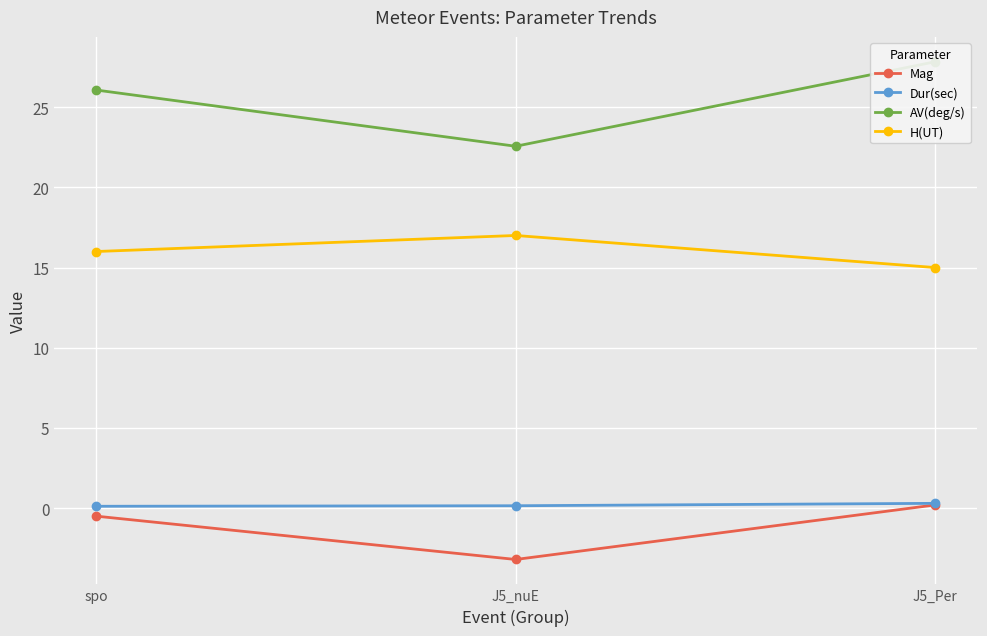

What is the value of the H(UT) point at the 2nd from the left?

17.0